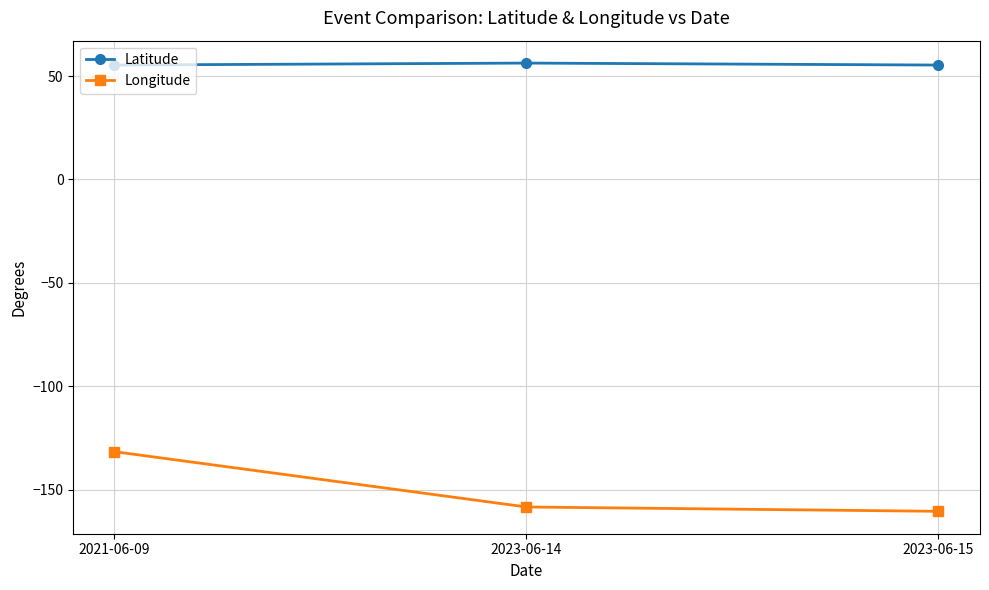

Where is Longitude nearest to the value -146?

2023-06-14